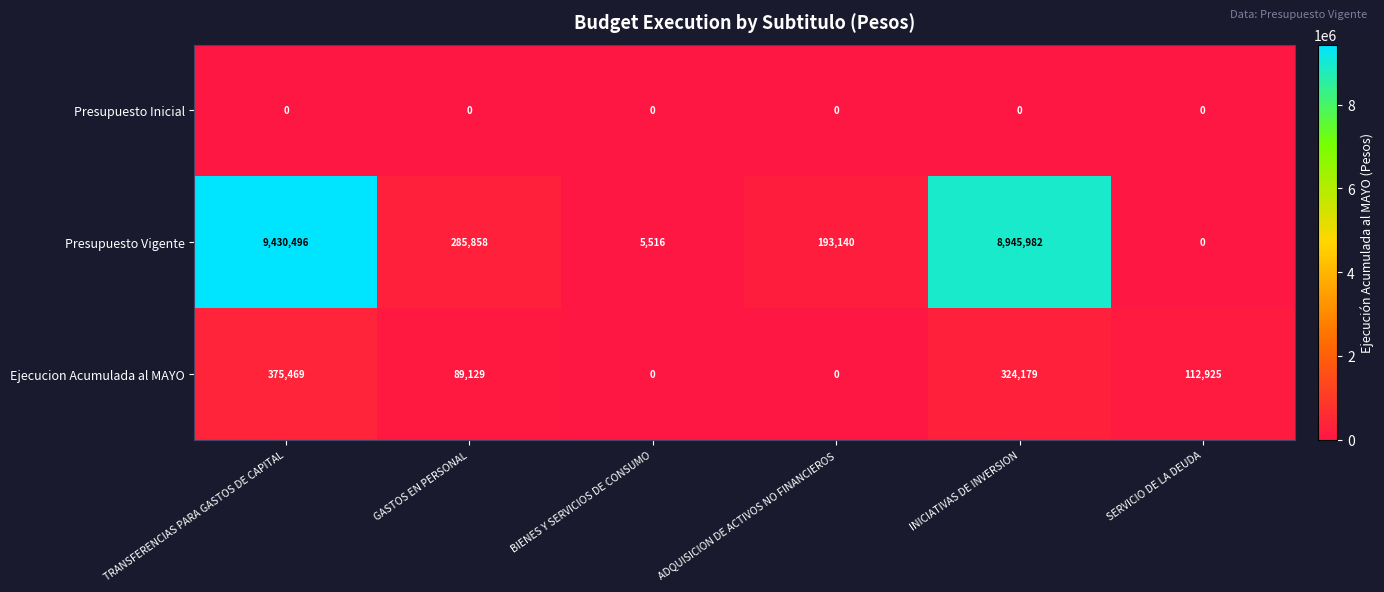

Reading left to right, what are all the values shown in this chart?

Presupuesto Inicial: TRANSFERENCIAS PARA GASTOS DE CAPITAL=0	GASTOS EN PERSONAL=0	BIENES Y SERVICIOS DE CONSUMO=0	ADQUISICION DE ACTIVOS NO FINANCIEROS=0	INICIATIVAS DE INVERSION=0	SERVICIO DE LA DEUDA=0
Presupuesto Vigente: TRANSFERENCIAS PARA GASTOS DE CAPITAL=9430496	GASTOS EN PERSONAL=285858	BIENES Y SERVICIOS DE CONSUMO=5516	ADQUISICION DE ACTIVOS NO FINANCIEROS=193140	INICIATIVAS DE INVERSION=8945982	SERVICIO DE LA DEUDA=0
Ejecucion Acumulada al MAYO: TRANSFERENCIAS PARA GASTOS DE CAPITAL=375469	GASTOS EN PERSONAL=89129	BIENES Y SERVICIOS DE CONSUMO=0	ADQUISICION DE ACTIVOS NO FINANCIEROS=0	INICIATIVAS DE INVERSION=324179	SERVICIO DE LA DEUDA=112925